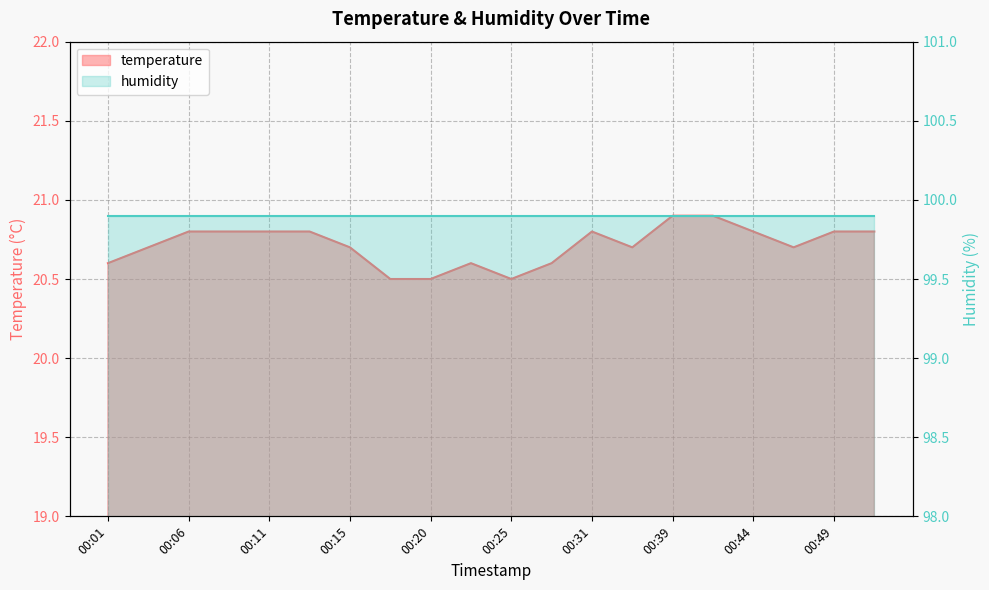

Approximately how many times larger is the value at 00:03 compared to 00:15?

1.0